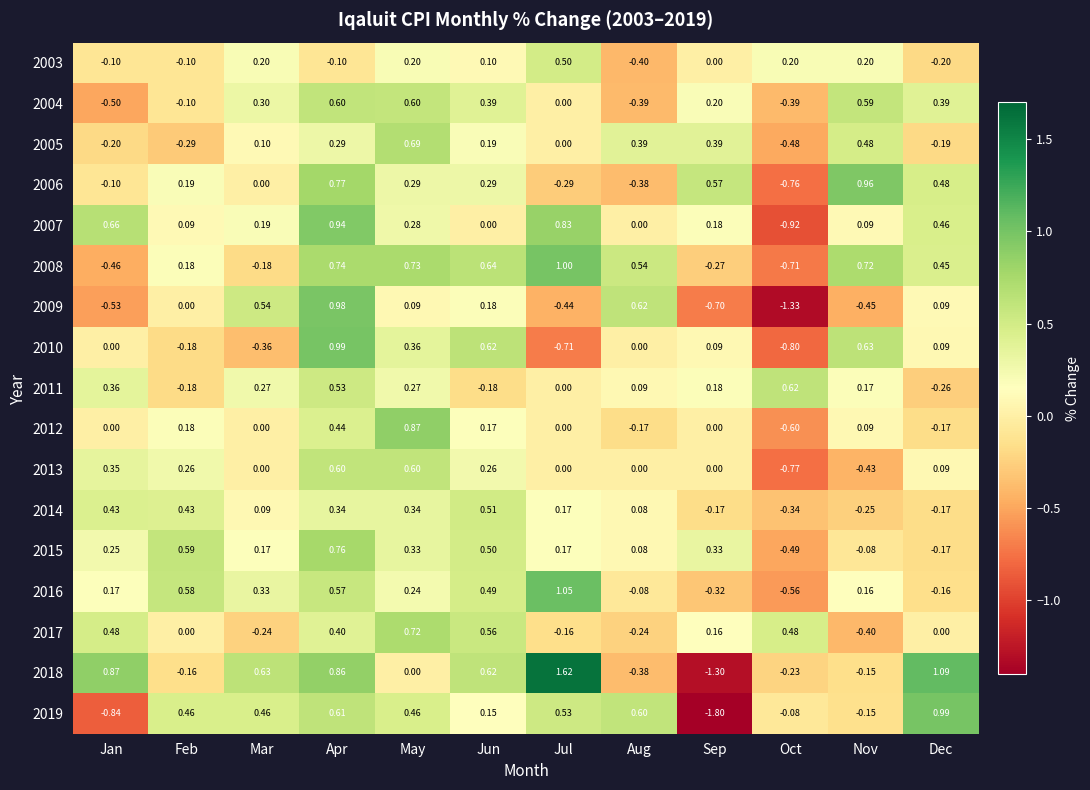

Which series has the largest total across all categories?

2018